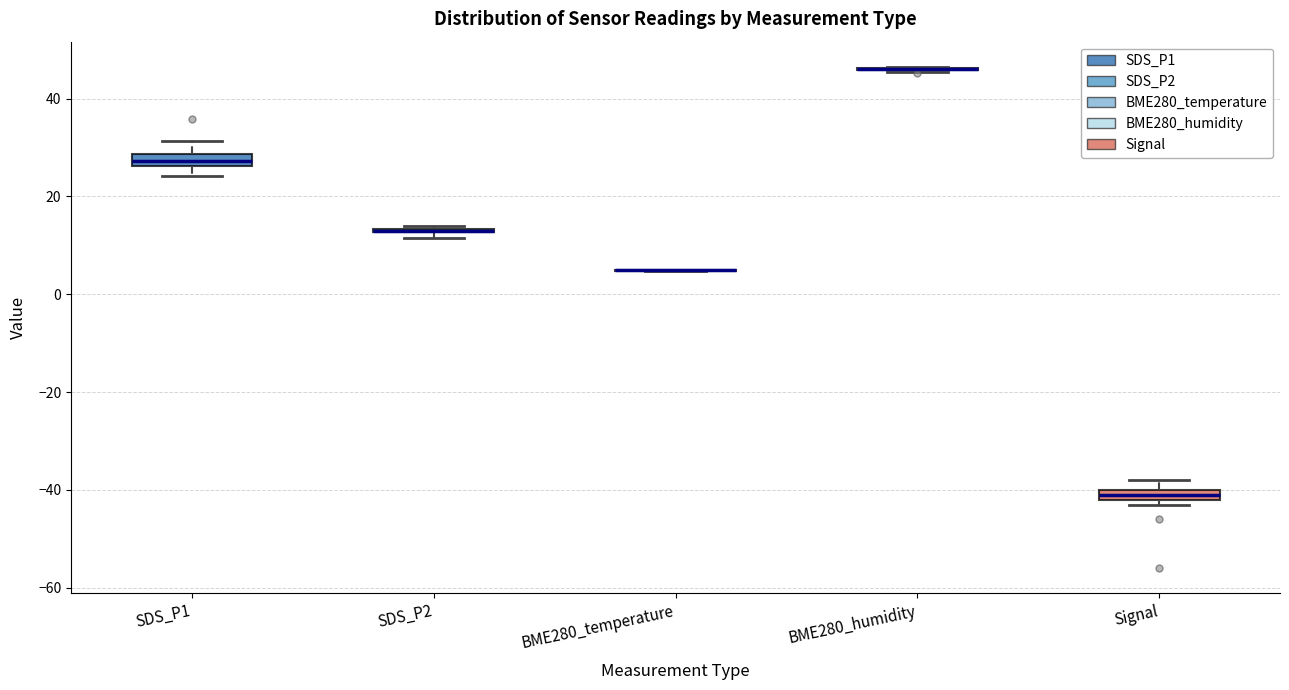

Where is the lower edge of the box for SDS_P2 on the y-axis? The values are not printed on the chart, so give them approximately, as read against the axis.

12